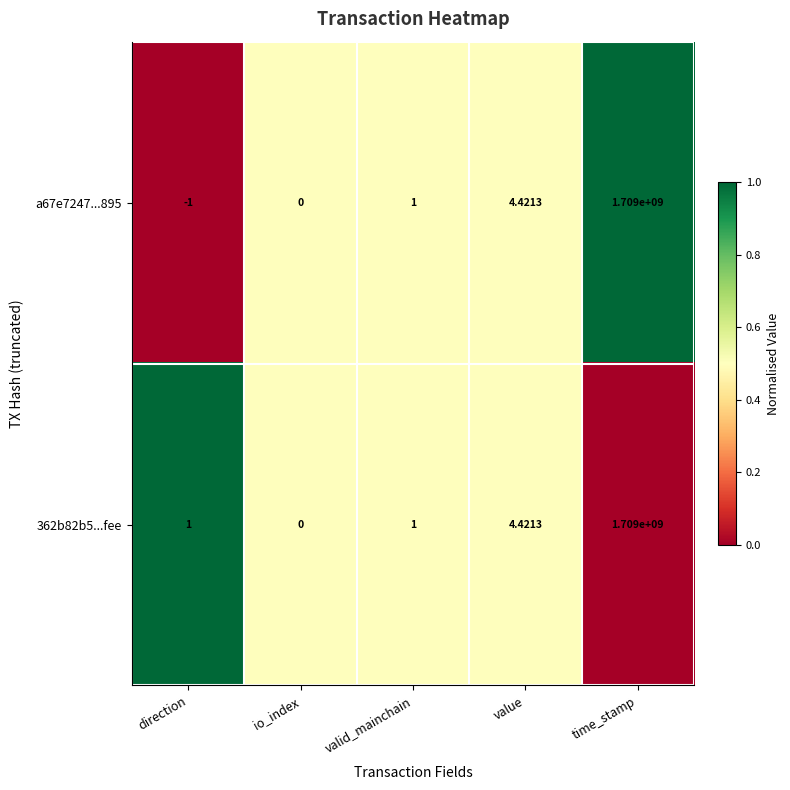

At which category does the chart reach its peak across all series?

time_stamp